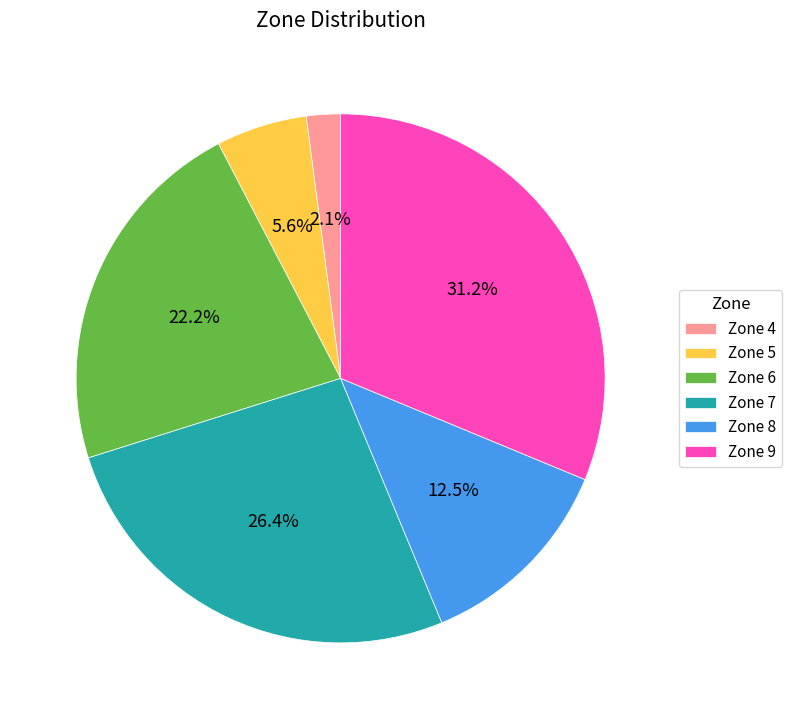

Is Zone 4 the majority of the pie?

No